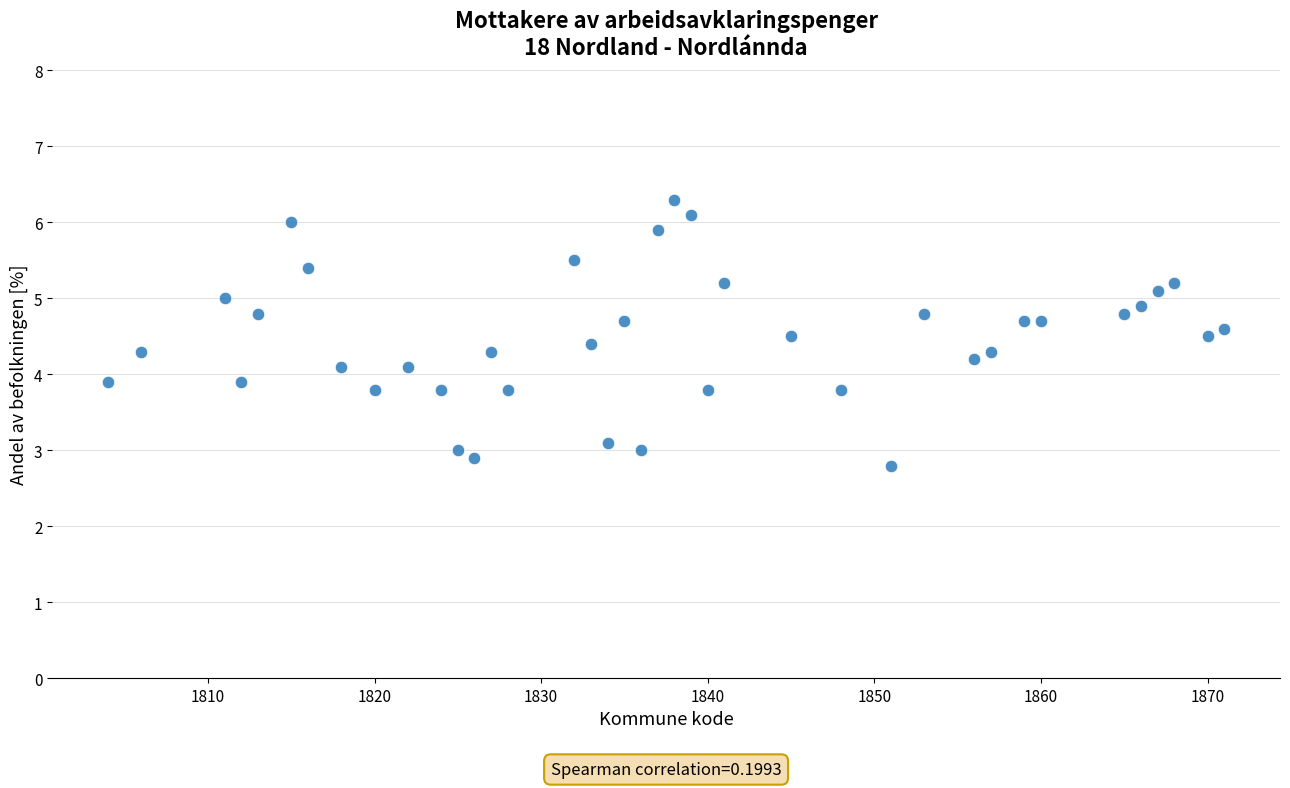

What is the range of X values (max minus min)?

67.0